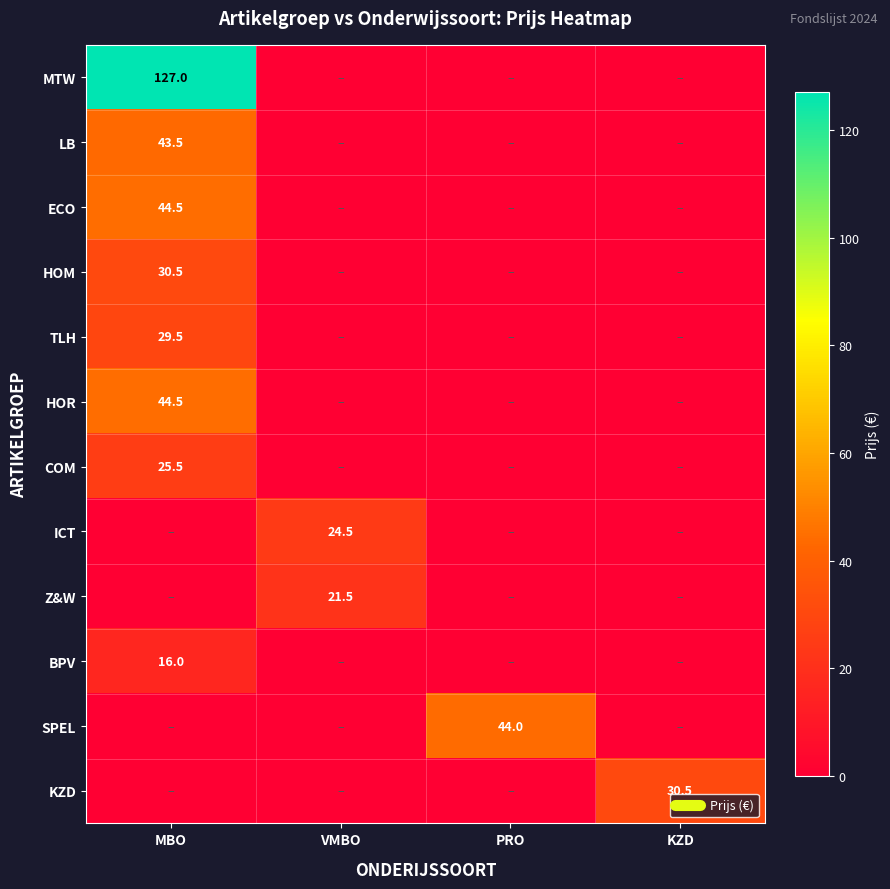

How many values in MTW are above zero?

1